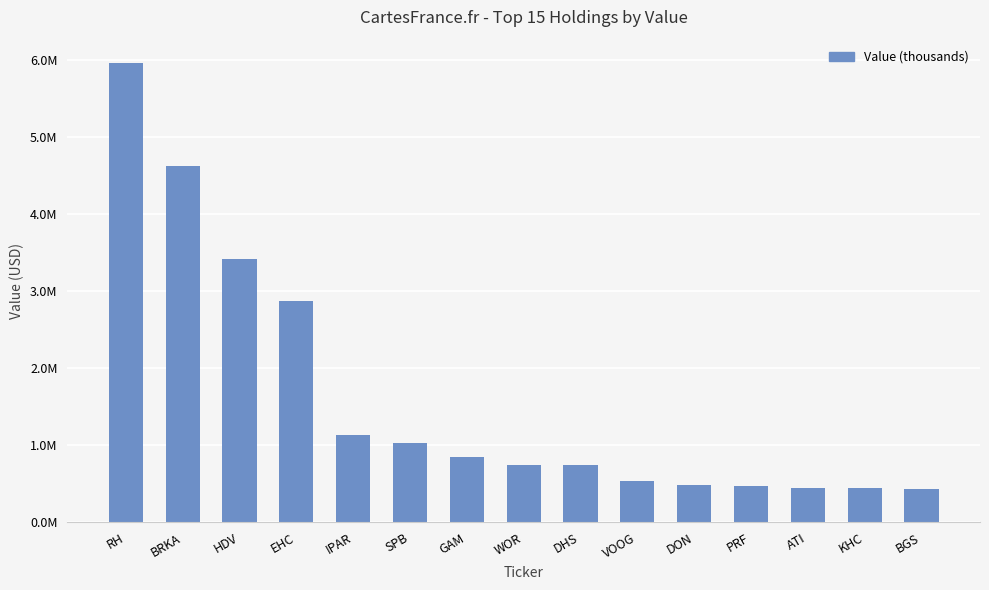

What is the ratio of the value at KHC to the value at WOR?

0.6